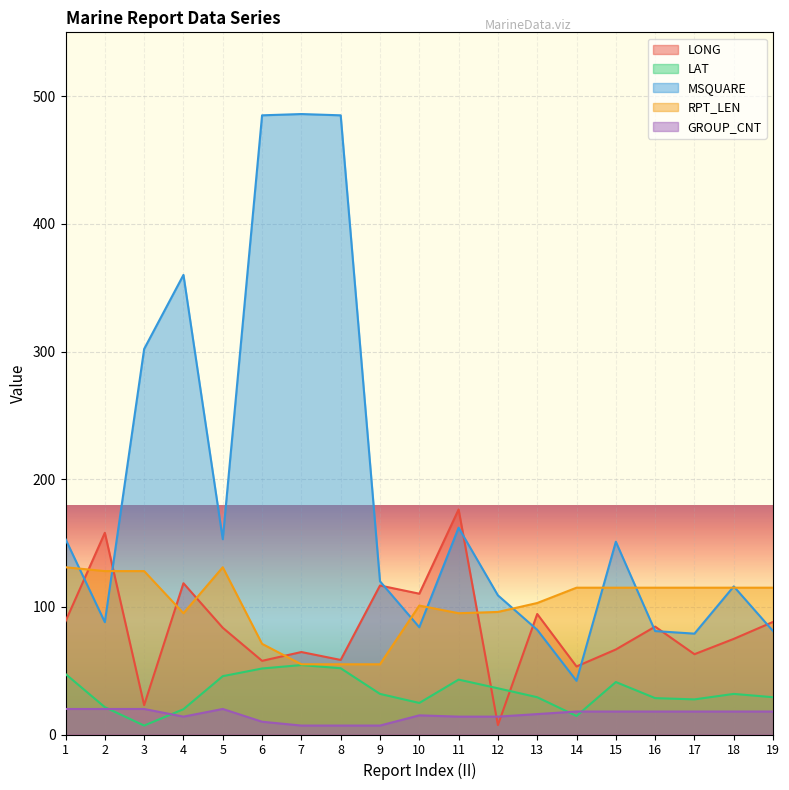

Which category has the highest value in the LAT series?

7